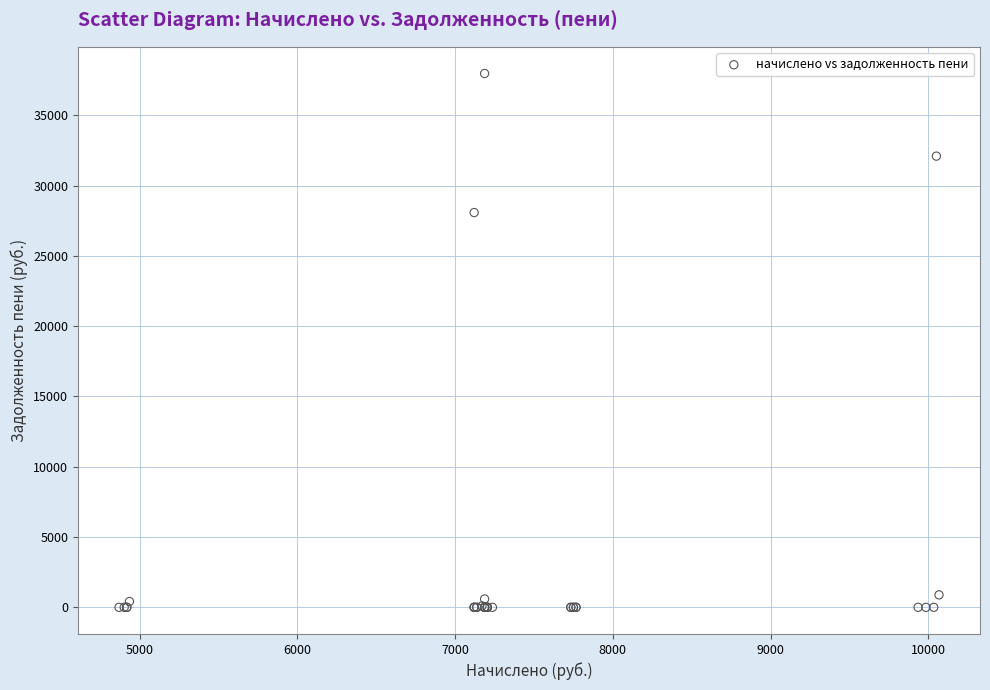

What Y value in the scatter plot is closest to 18984?

28078.1